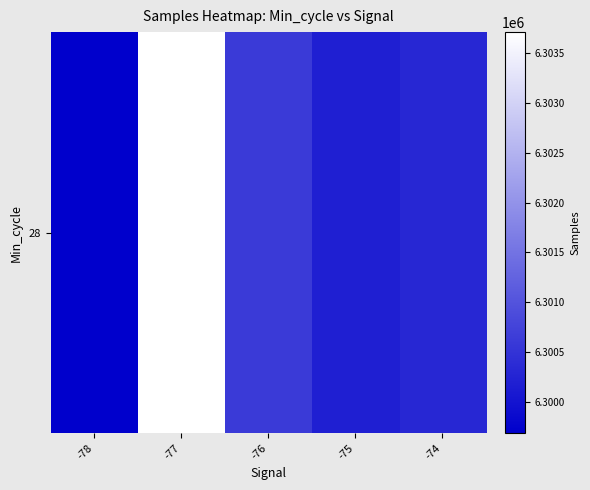

Which category has the highest value across all series?

-77